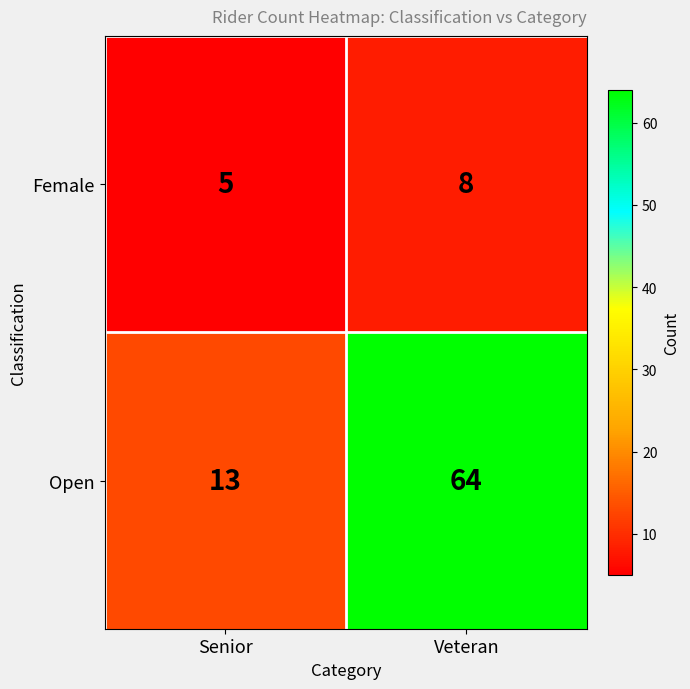

At which label is Open closest to 38?

Senior